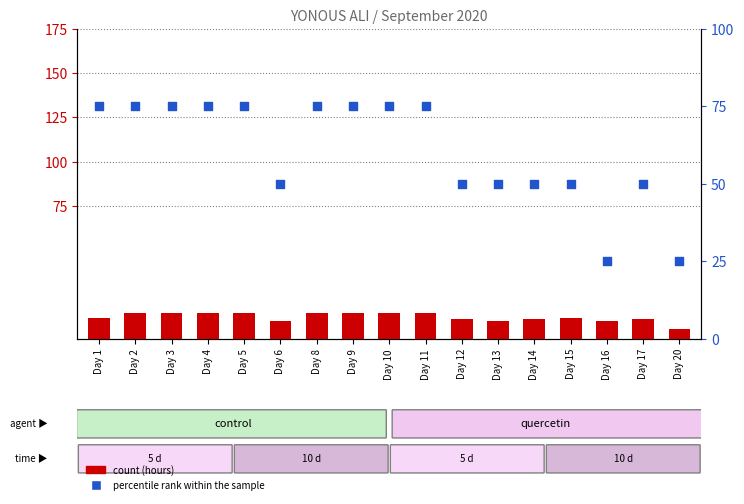

Which series has the largest total across all categories?

Percentile rank